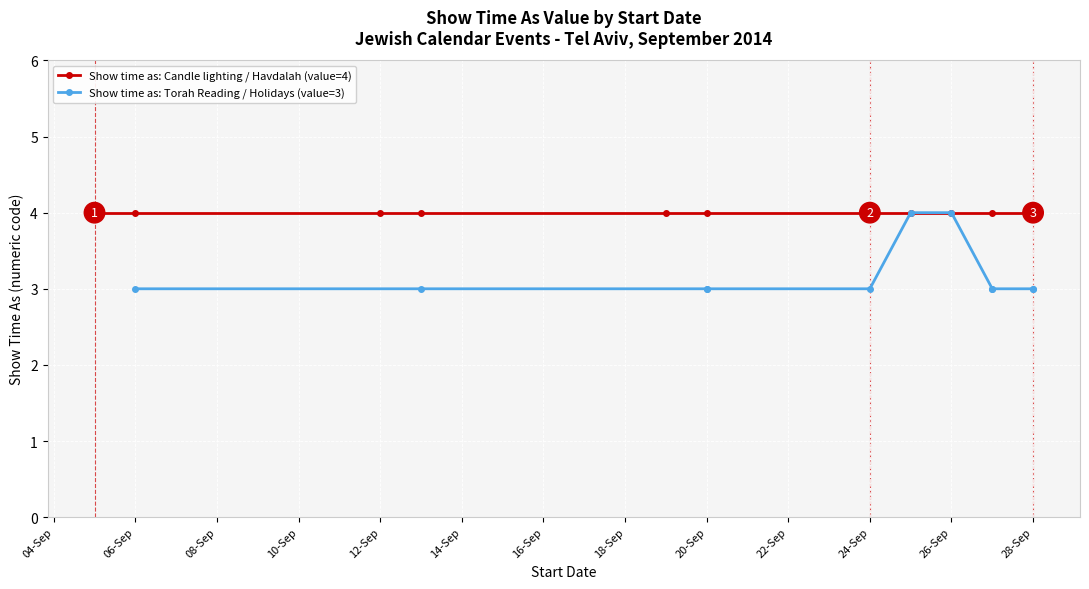

What is the total value across all series at 08-Sep?

7